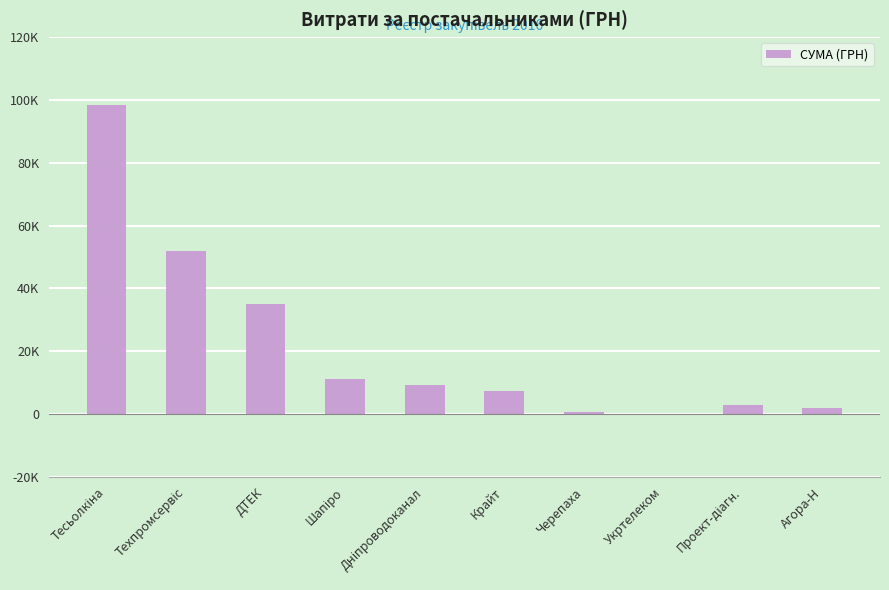

Where is the data nearest to the value 49311?

Техпромсервіс